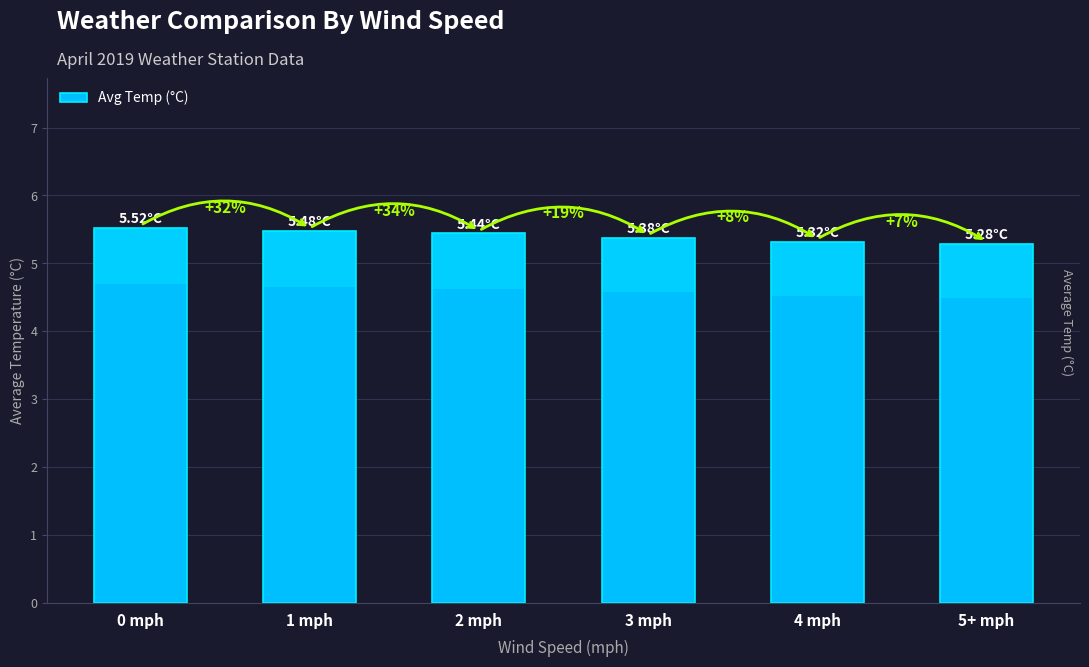

Reading left to right, list all the values displayed in this chart.

5.5	5.5	5.4	5.4	5.3	5.3